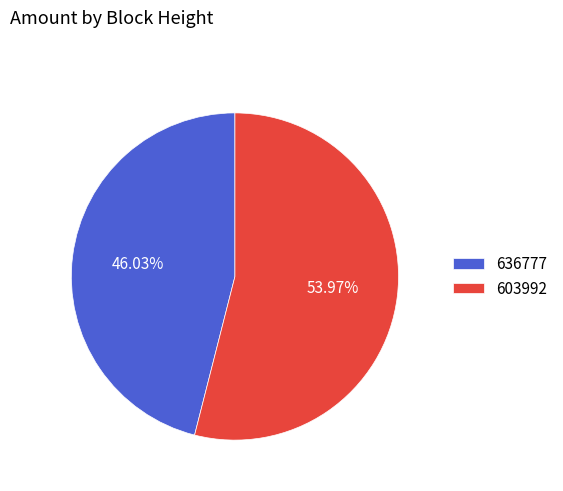

What percentage do 636777 and 603992 together represent?

100.0%